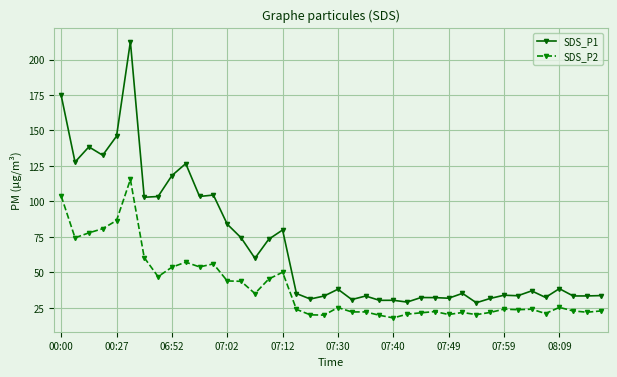

True or false: SDS_P2 has more than 2 points higher than both neighbors.

True